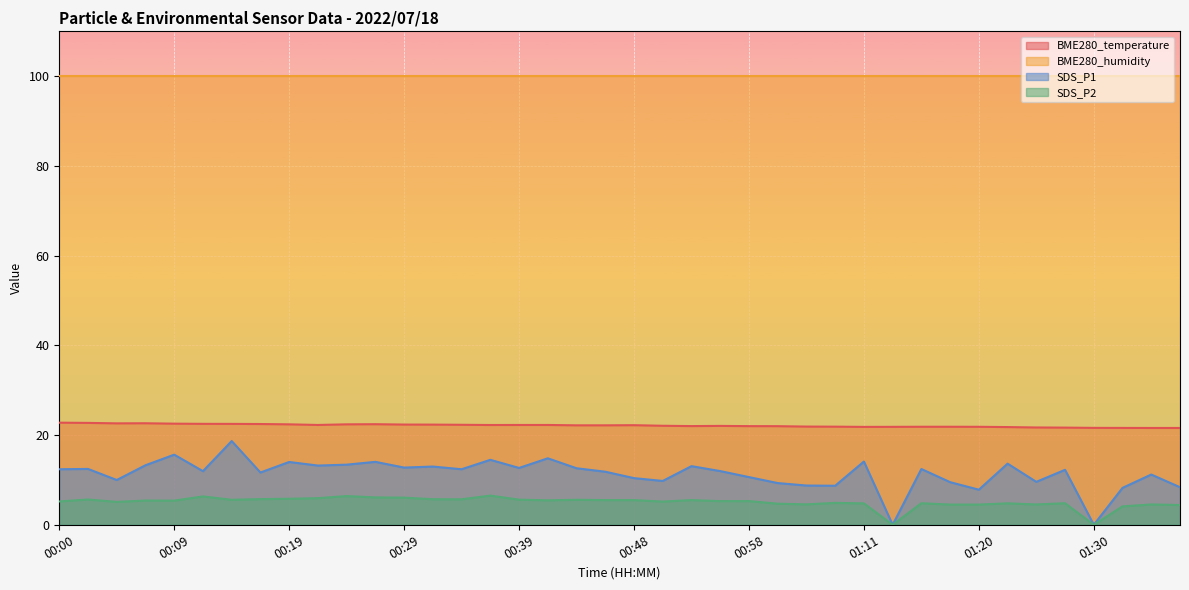

True or false: BME280_temperature and BME280_humidity intersect in this chart.

False